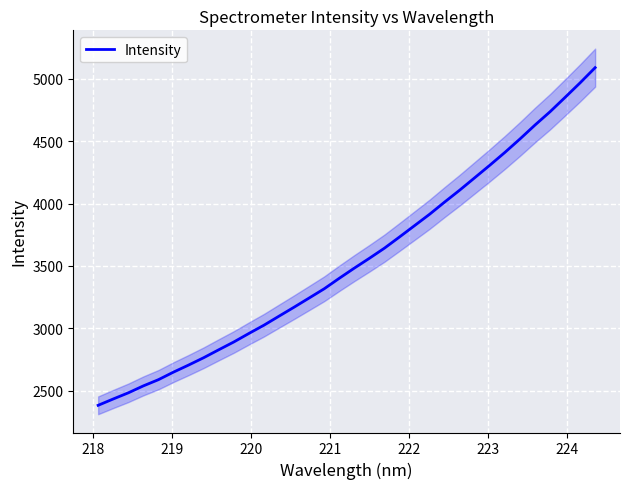

What value does the data have at 218?

2432.2